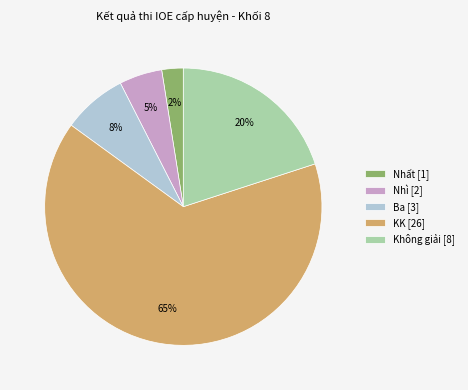

Which category has the biggest portion of the pie?

KK